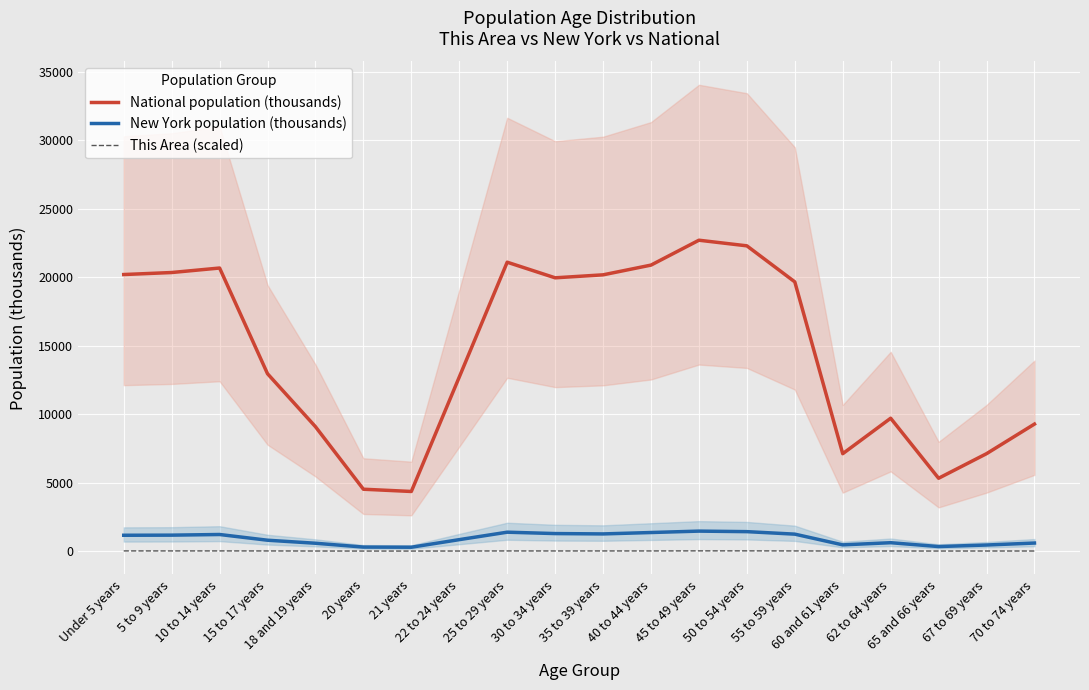

What is the difference between the New York population (thousands) values at 70 to 74 years and 21 years?

305.8